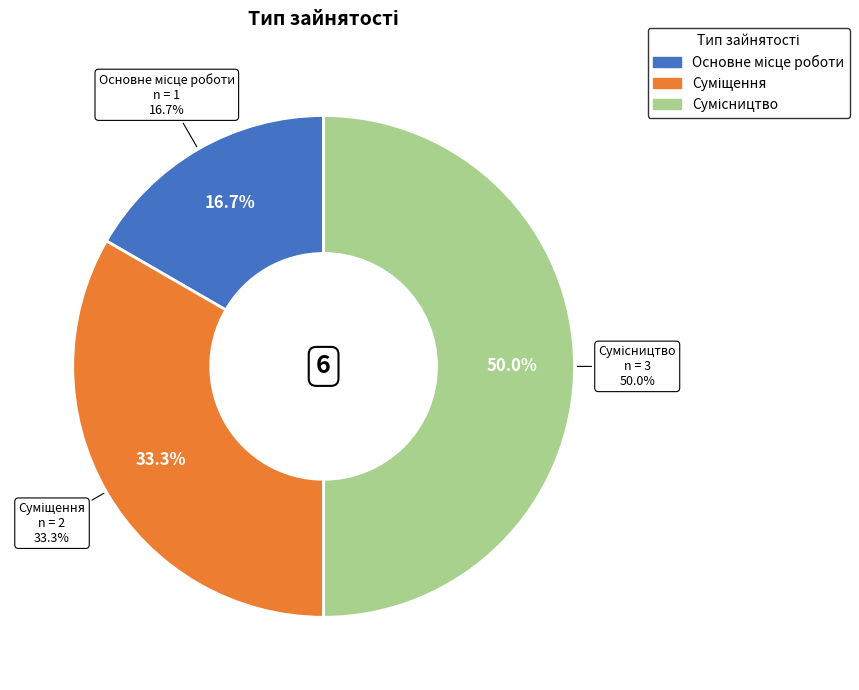

Does any single category account for the majority?

No